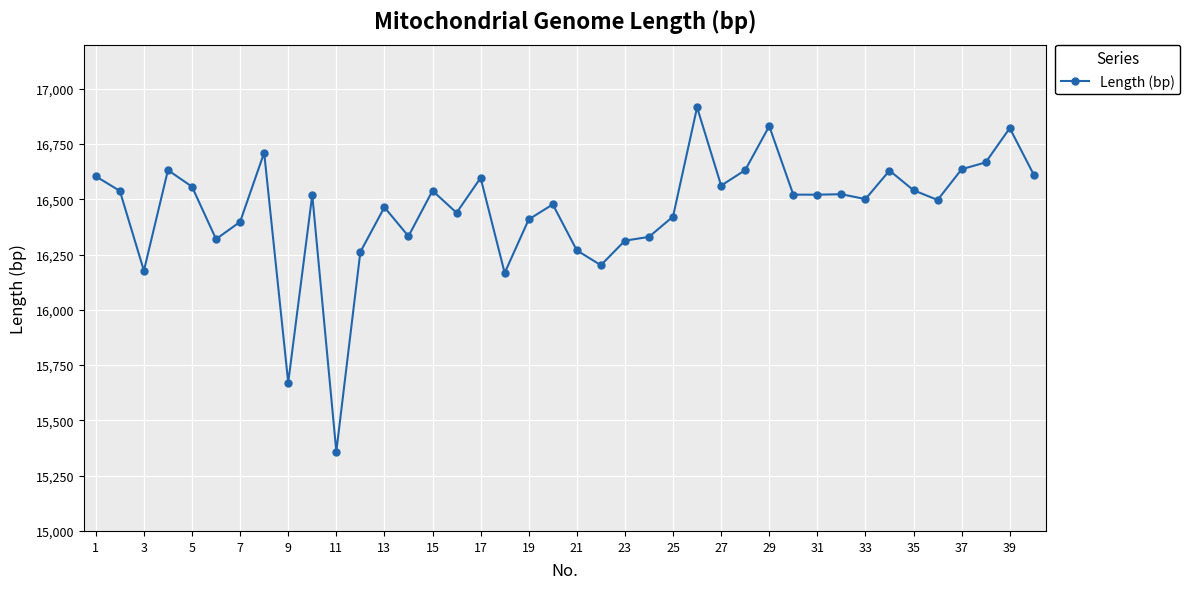

True or false: there are more than 1 points higher than both neighbors.

True